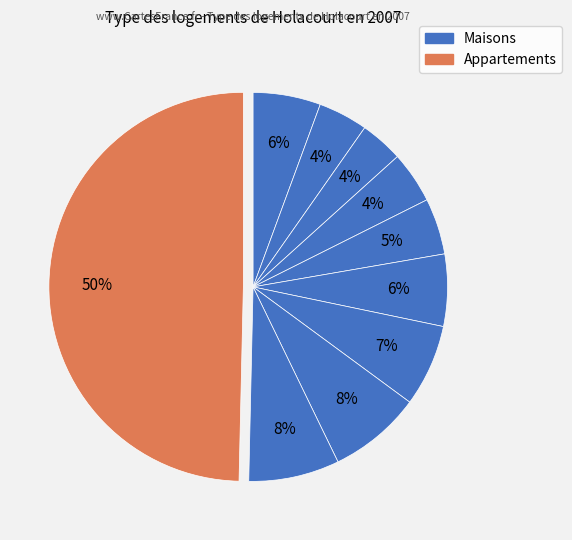

How many segments does this pie chart have?

10